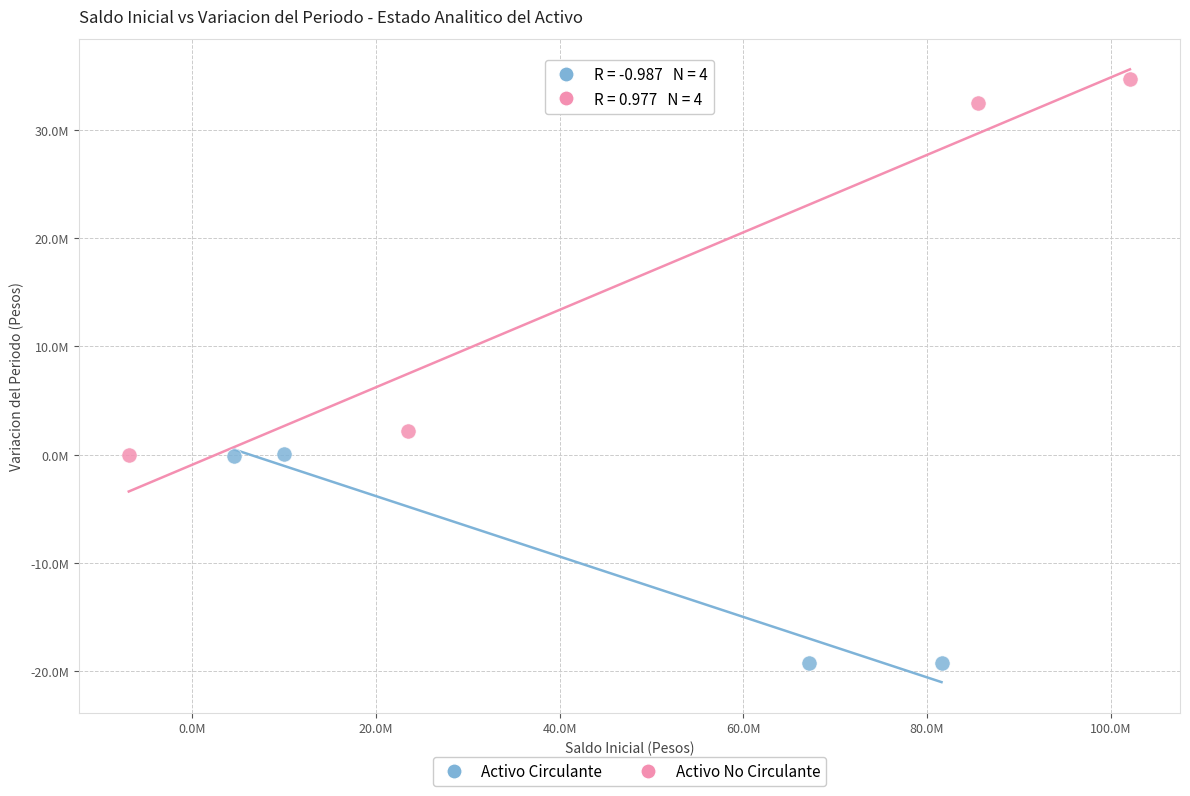

Which series contains the highest Y value?

Activo No Circulante